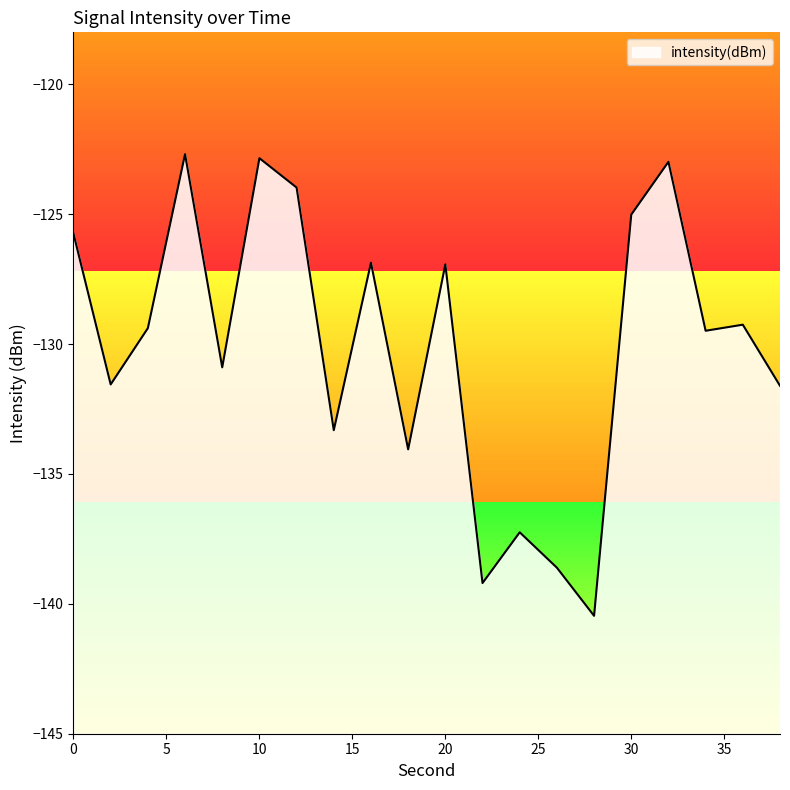

What is the minimum value shown in the chart?

-140.5